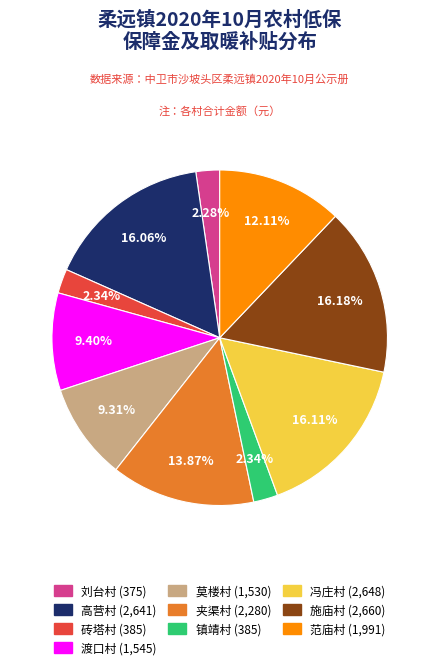

To the nearest percent, what is the combined percentage of 刘台村 and 夹渠村?

16%